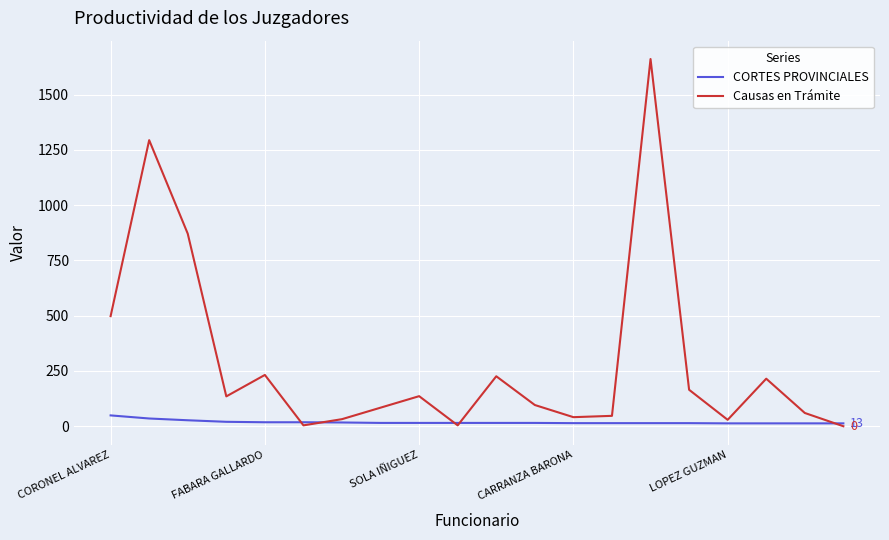

What are all the series names shown in the legend?

CORTES PROVINCIALES, Causas en Trámite